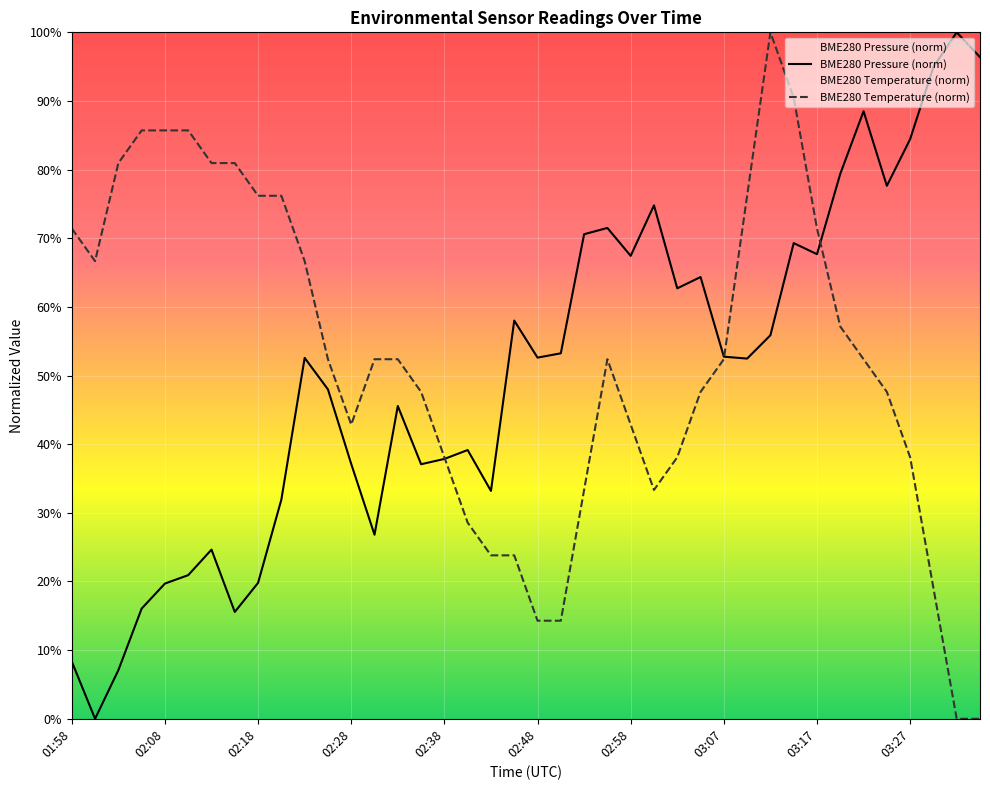

What value does the BME280_temperature series have at 02:53?

33.3